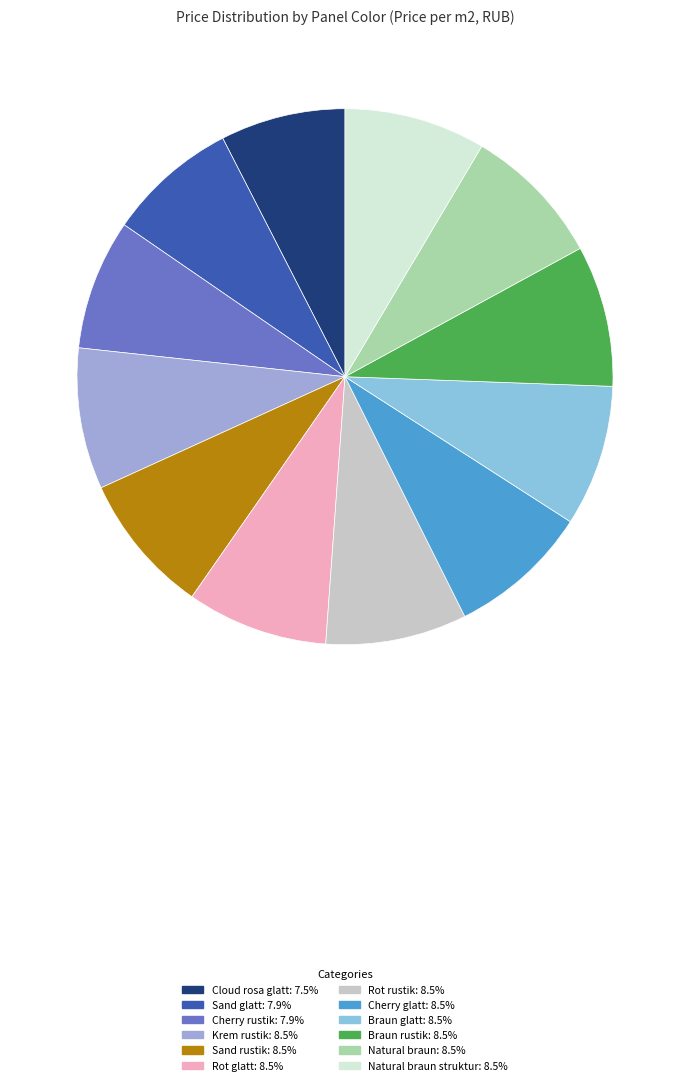

How many segments does this pie chart have?

12